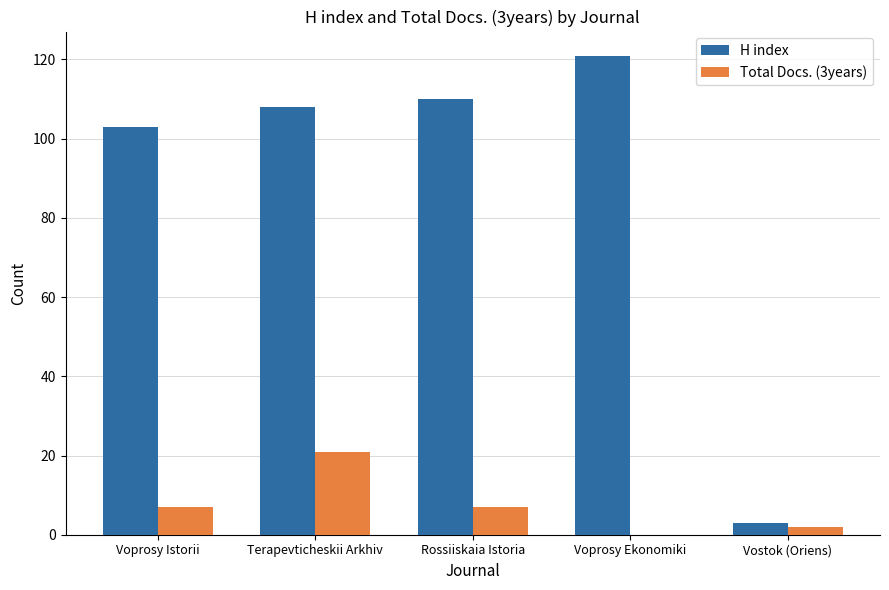

What value does the H index series have at Voprosy Istorii, to the nearest 50?

100